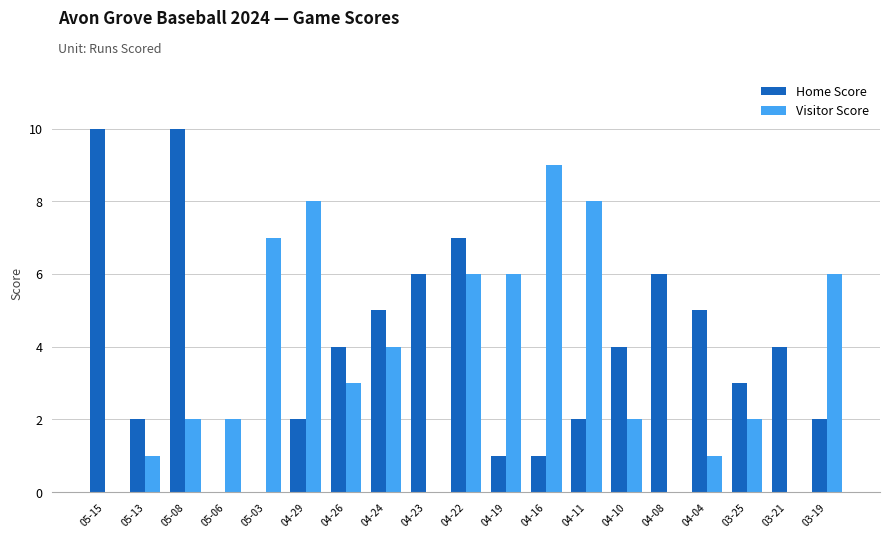

What is the spread (max minus min) of values at 04-19?

5